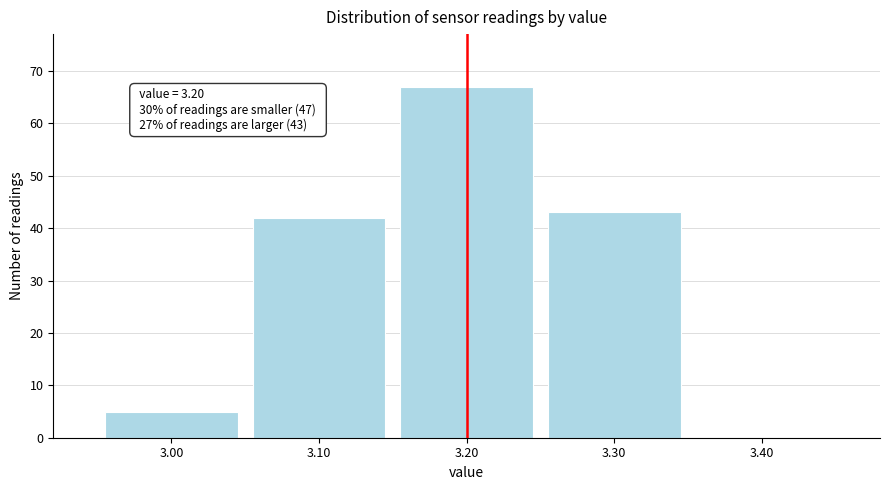

Which range on the x-axis has the tallest bar?

3.15 to 3.25